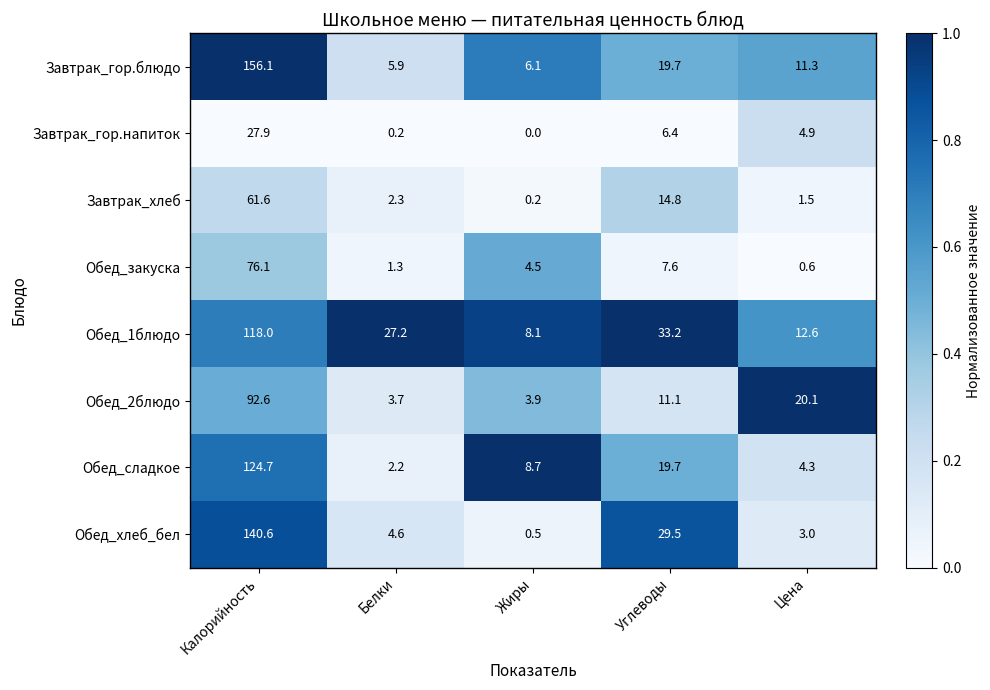

How many data points in Завтрак_хлеб are less than 2?

2